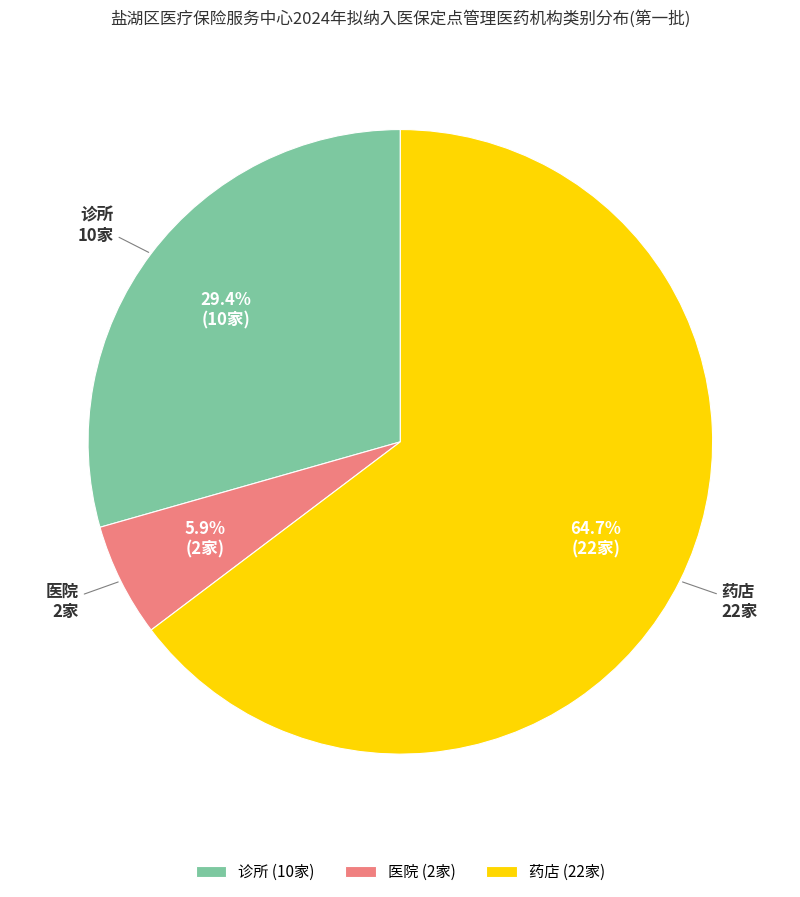

How many segments does this pie chart have?

3